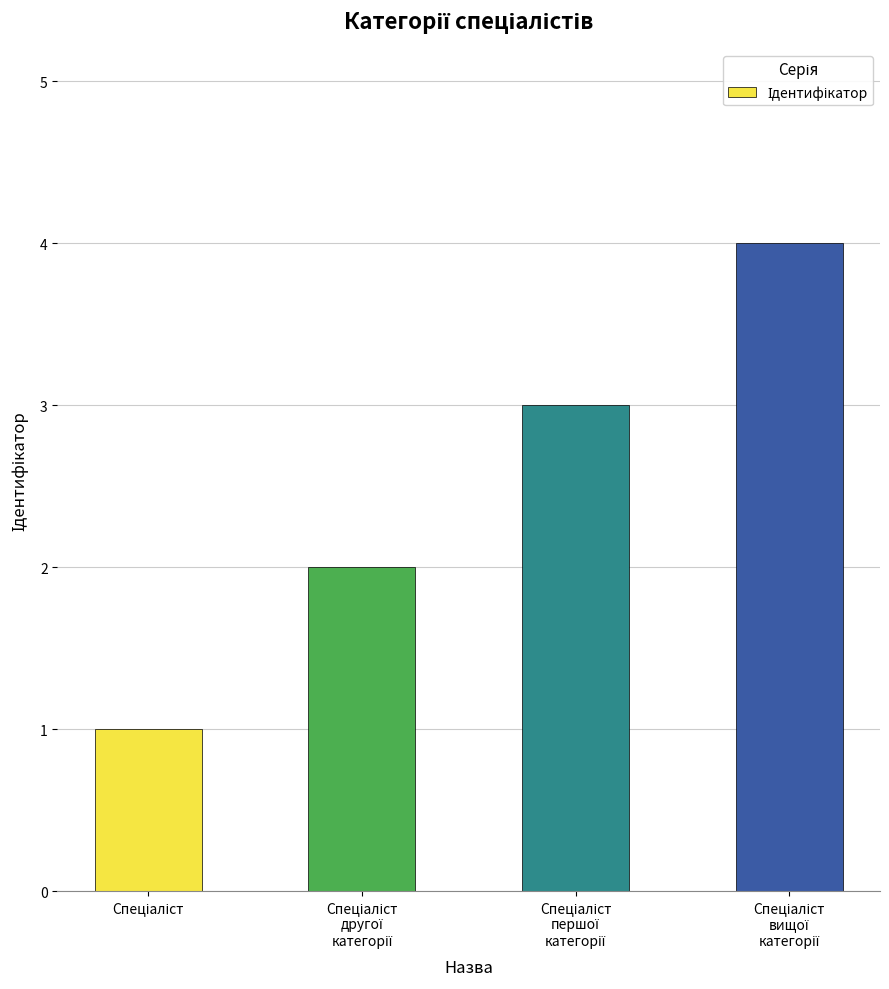

What is the difference between the maximum and minimum values?

3